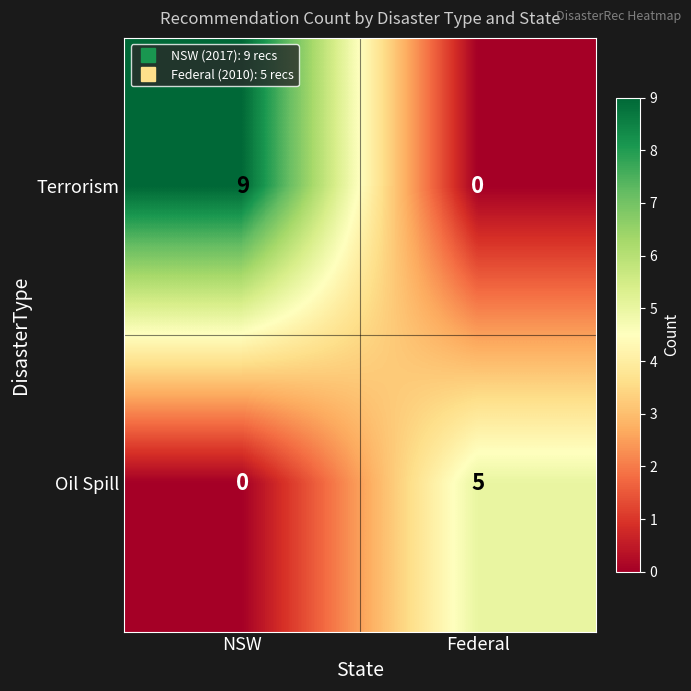

The Terrorism series shows 12 at NSW. True or false?

False